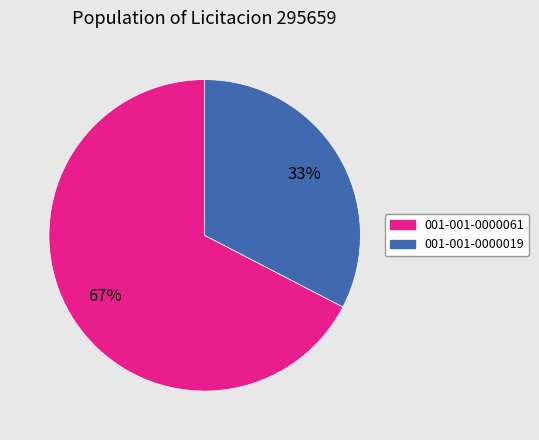

Rank the categories by value from lowest to highest.

001-001-0000019, 001-001-0000061